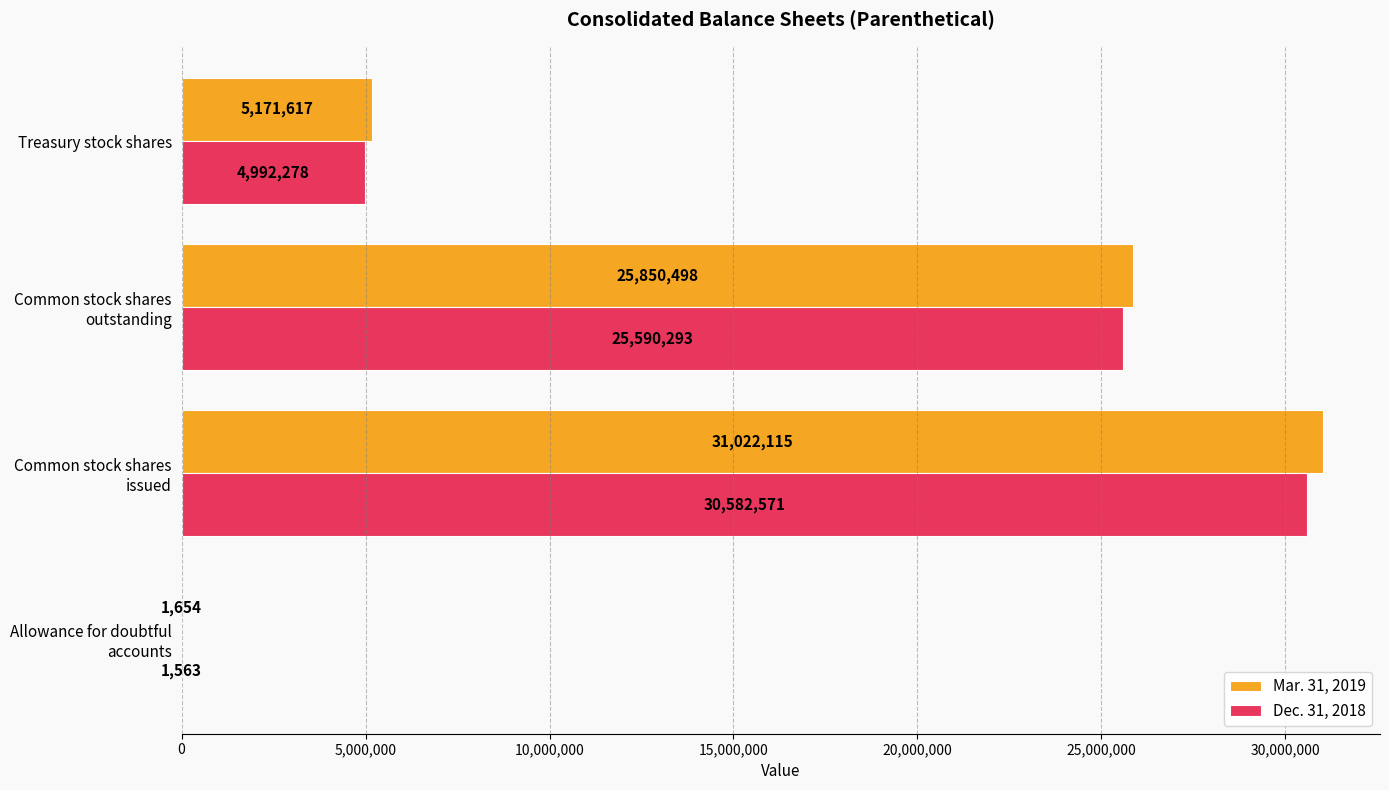

What is the highest value of the Dec. 31, 2018 series?

30582571